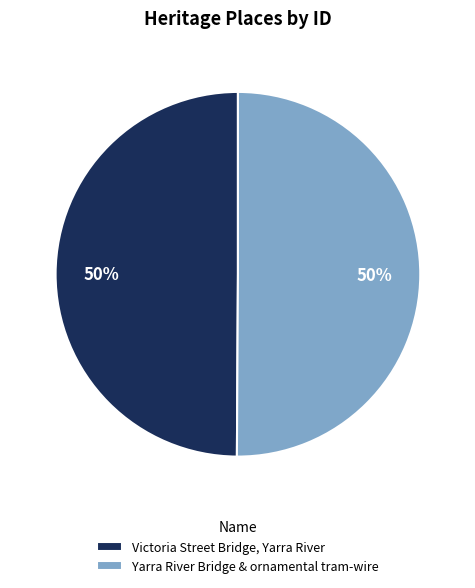

Approximately how many times larger is the value at Victoria Street Bridge, Yarra River compared to Yarra River Bridge & ornamental tram-wire?

1.0